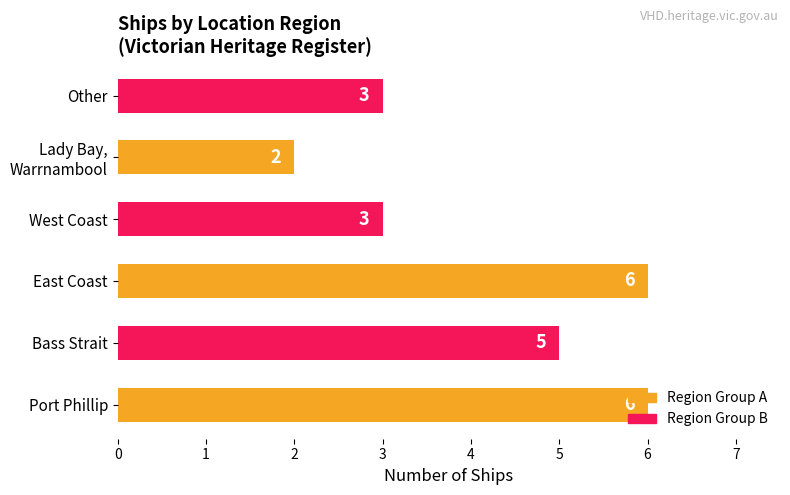

What is the sum of all values?

25